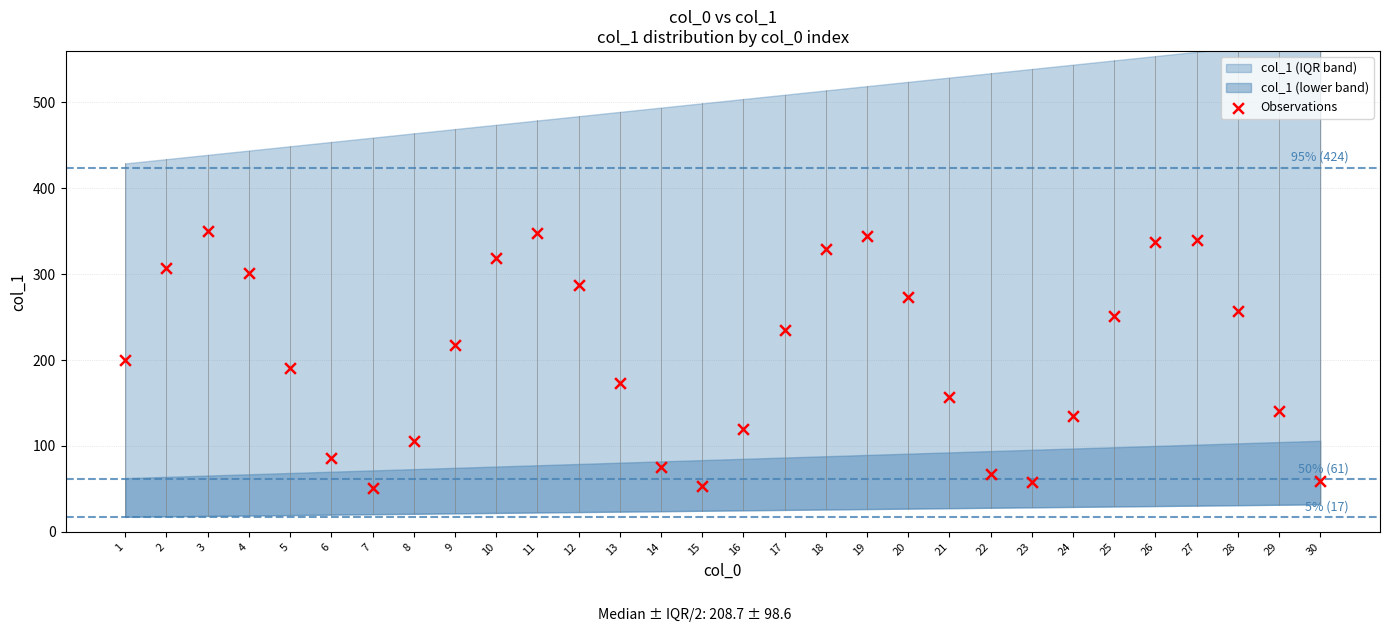

What is the range of Y values (max minus min)?

299.4